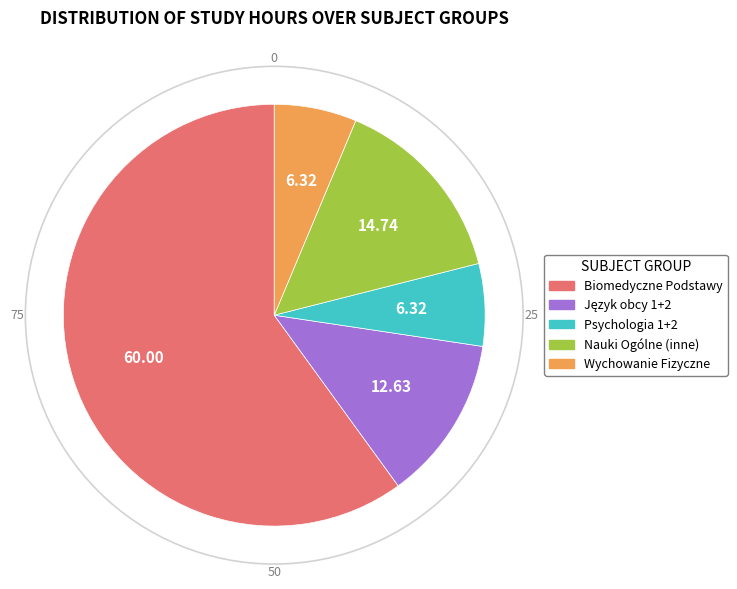

How many segments does this pie chart have?

5